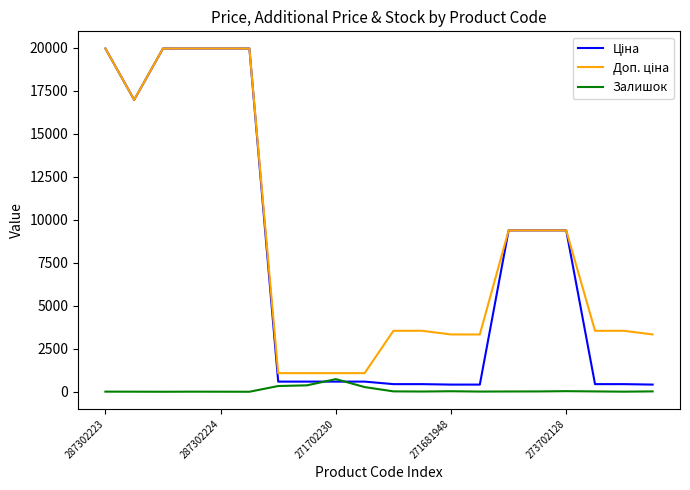

What is the maximum value shown in the chart?

19964.2